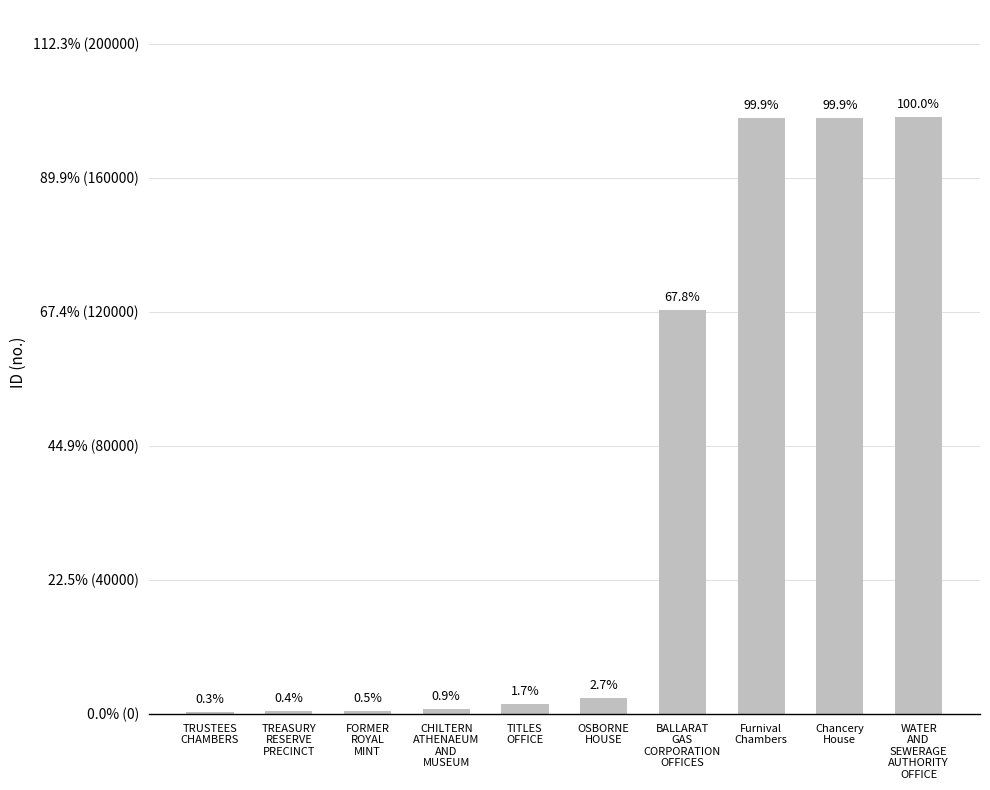

Rank the categories by value from lowest to highest.

TRUSTEES
CHAMBERS, TREASURY
RESERVE
PRECINCT, FORMER
ROYAL
MINT, CHILTERN
ATHENAEUM
AND
MUSEUM, TITLES
OFFICE, OSBORNE
HOUSE, BALLARAT
GAS
CORPORATION
OFFICES, Furnival
Chambers, Chancery
House, WATER
AND
SEWERAGE
AUTHORITY
OFFICE